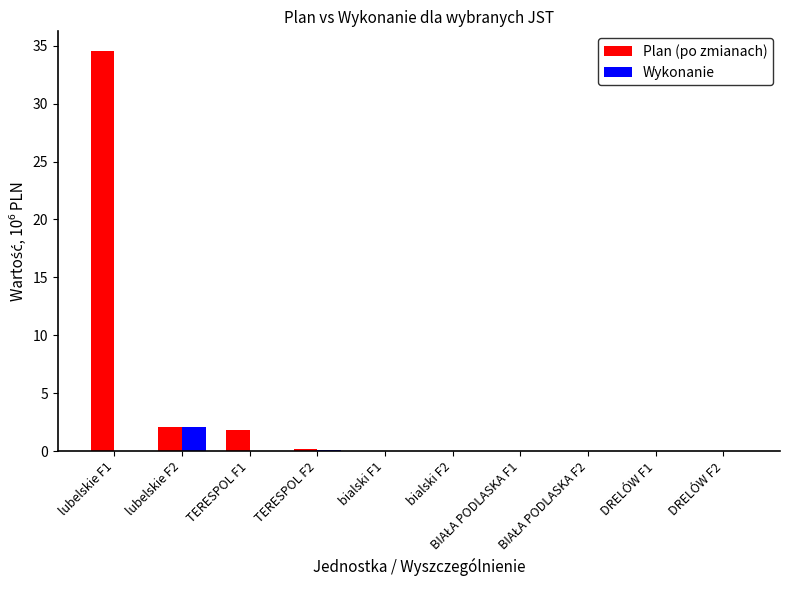

What is the maximum value for Plan (po zmianach)?

34.5